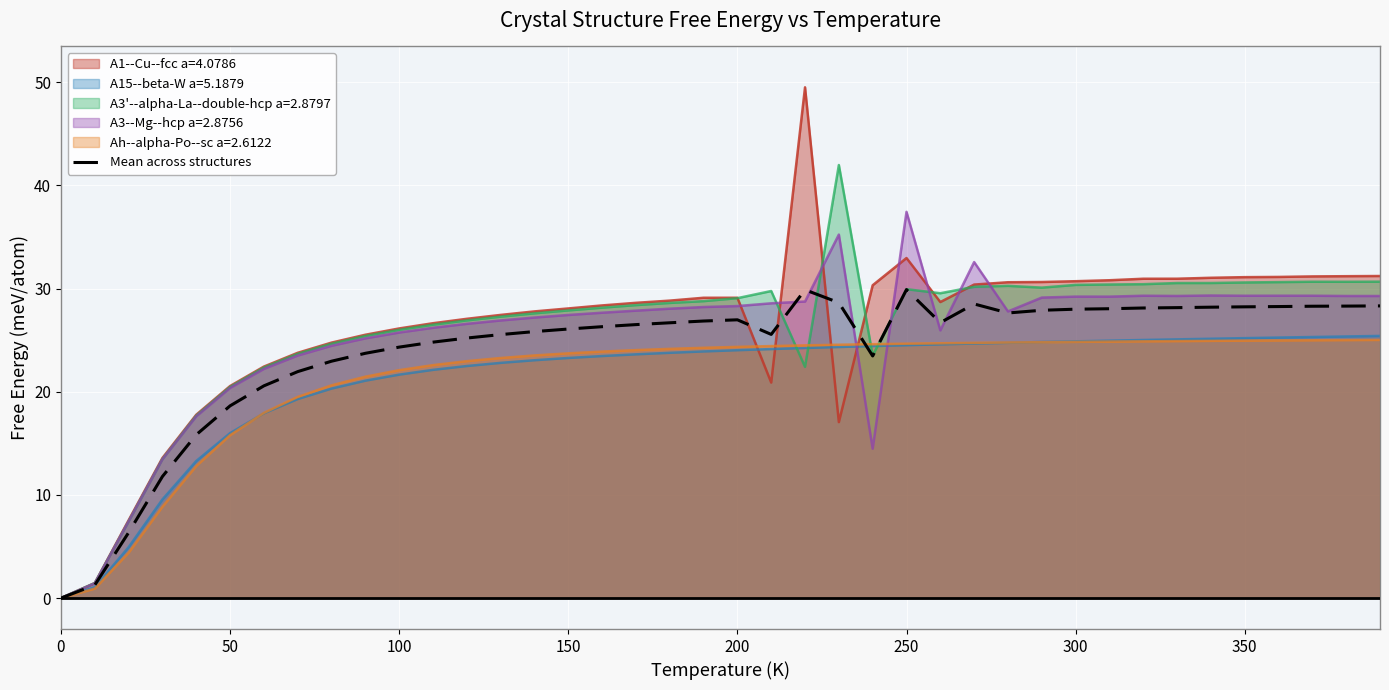

The A3--Mg--hcp a=2.8756 series shows 30.9 at 50. True or false?

False